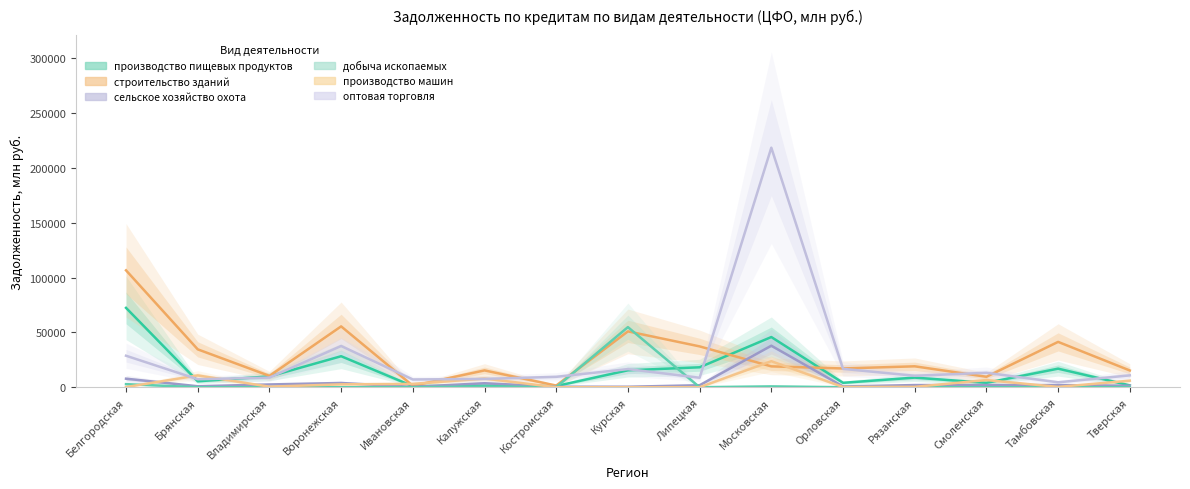

What position from the left is Калужская?

6